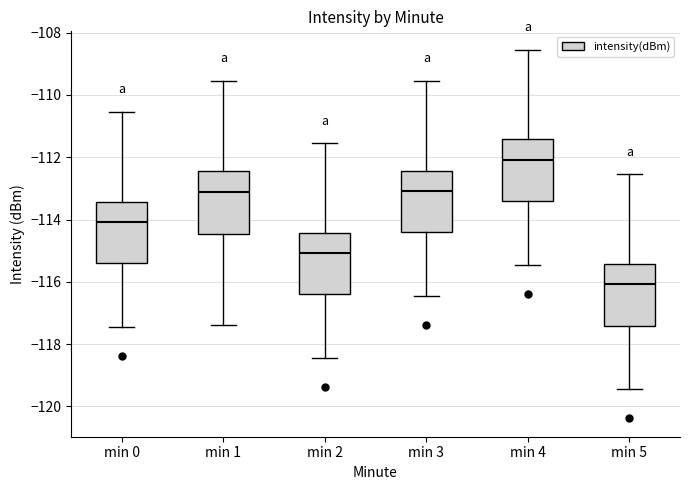

Reading left to right, read every box against the y-axis: the position of its median line, the range the box covers, and the ends of its whiskers. The values are not printed on the chart, so give them approximately, as read against the axis.

min 0: median -114.0, box -115.4 to -113.4, whiskers -117.4 to -110.6
min 1: median -113.0, box -114.4 to -112.4, whiskers -117.4 to -109.6
min 2: median -115.0, box -116.4 to -114.4, whiskers -118.4 to -111.6
min 3: median -113.0, box -114.4 to -112.4, whiskers -116.4 to -109.6
min 4: median -112.0, box -113.4 to -111.4, whiskers -115.4 to -108.6
min 5: median -116.0, box -117.4 to -115.4, whiskers -119.4 to -112.6